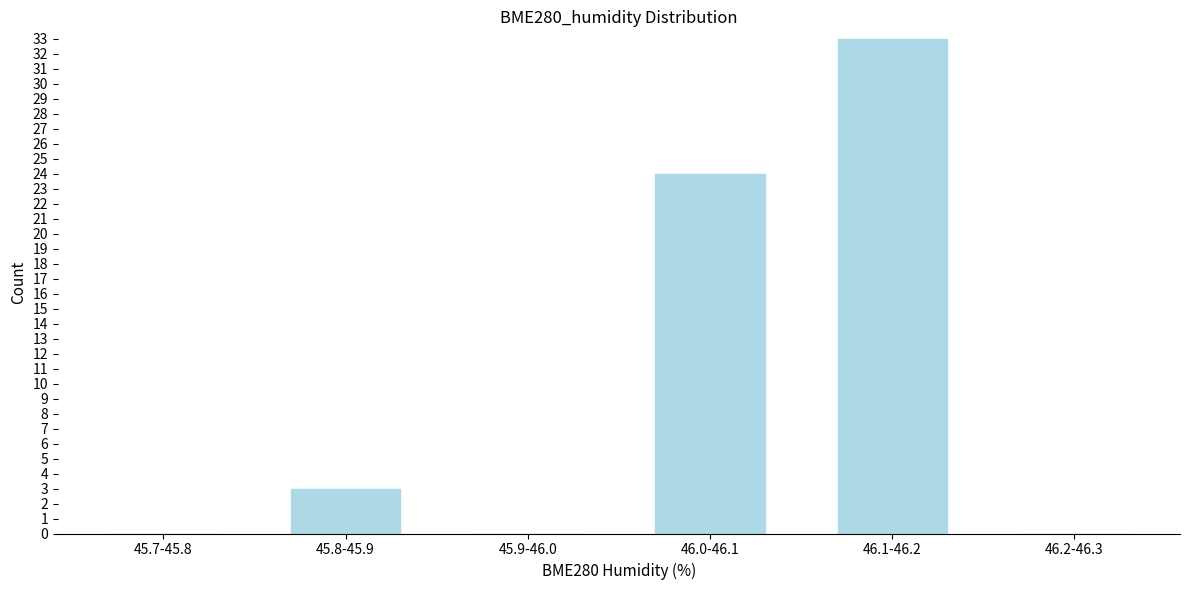

Reading left to right, what are all the values shown in this chart?

45.7-45.8=0	45.8-45.9=3	45.9-46.0=0	46.0-46.1=24	46.1-46.2=33	46.2-46.3=0